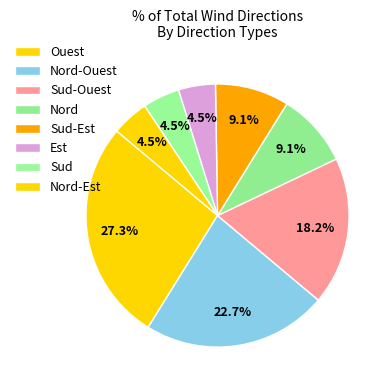

How many slices are in this pie chart?

8